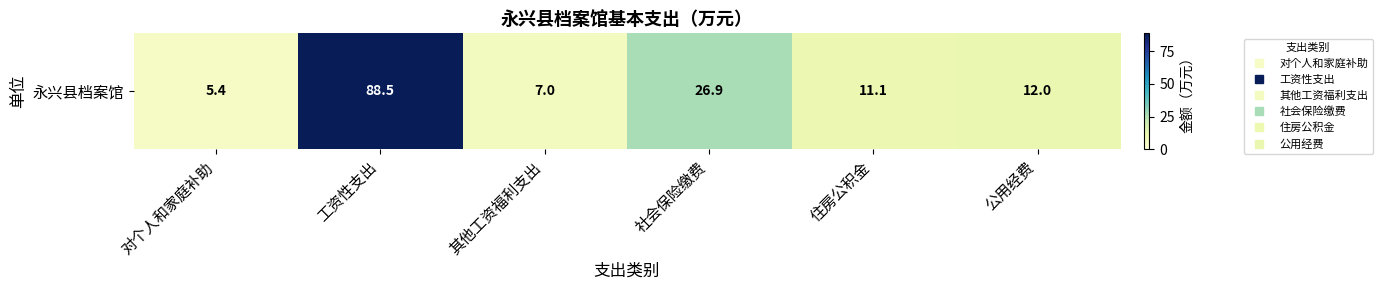

At which category does the chart reach its peak across all series?

工资性支出